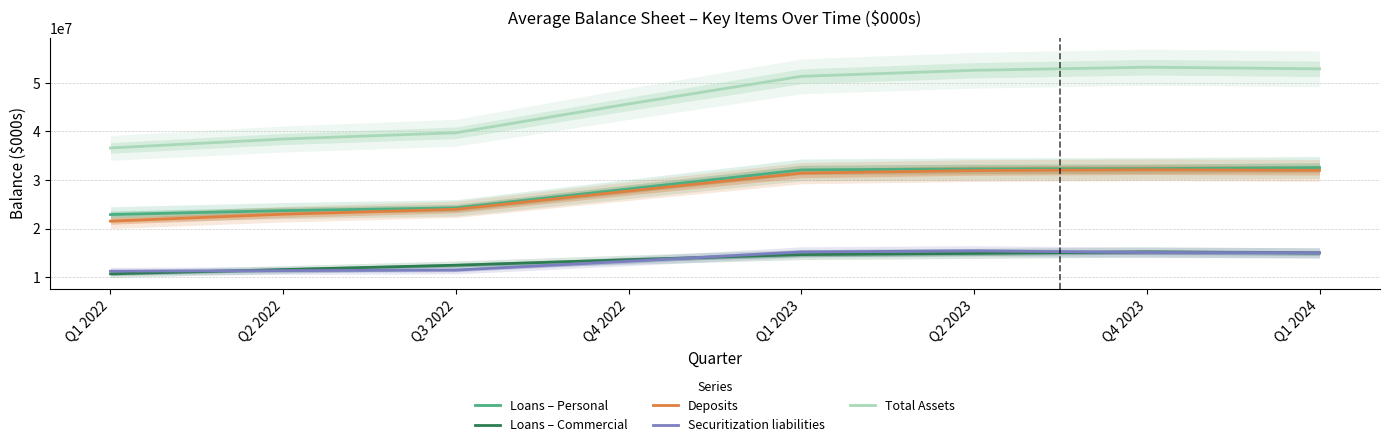

What is the minimum value shown in the chart?

10657146